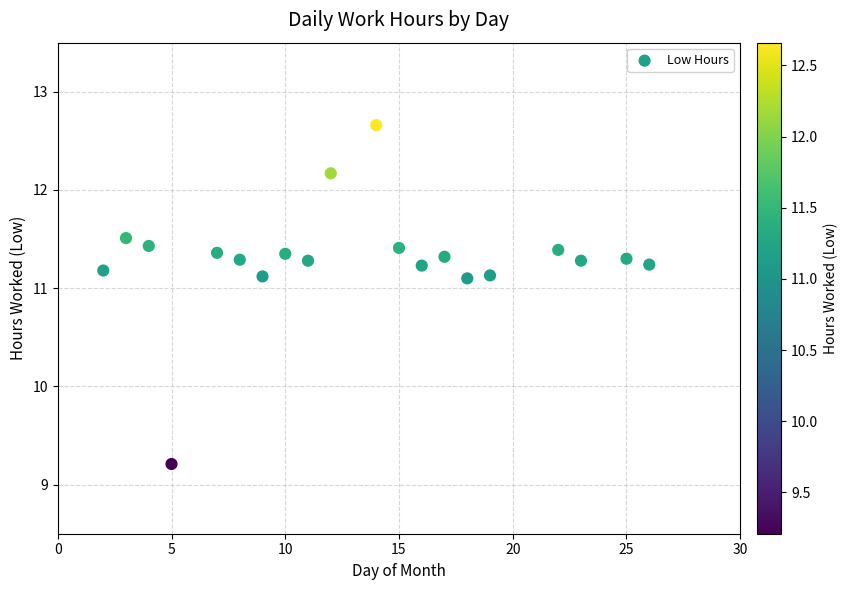

What Y value in the scatter plot is closest to 10?

9.2